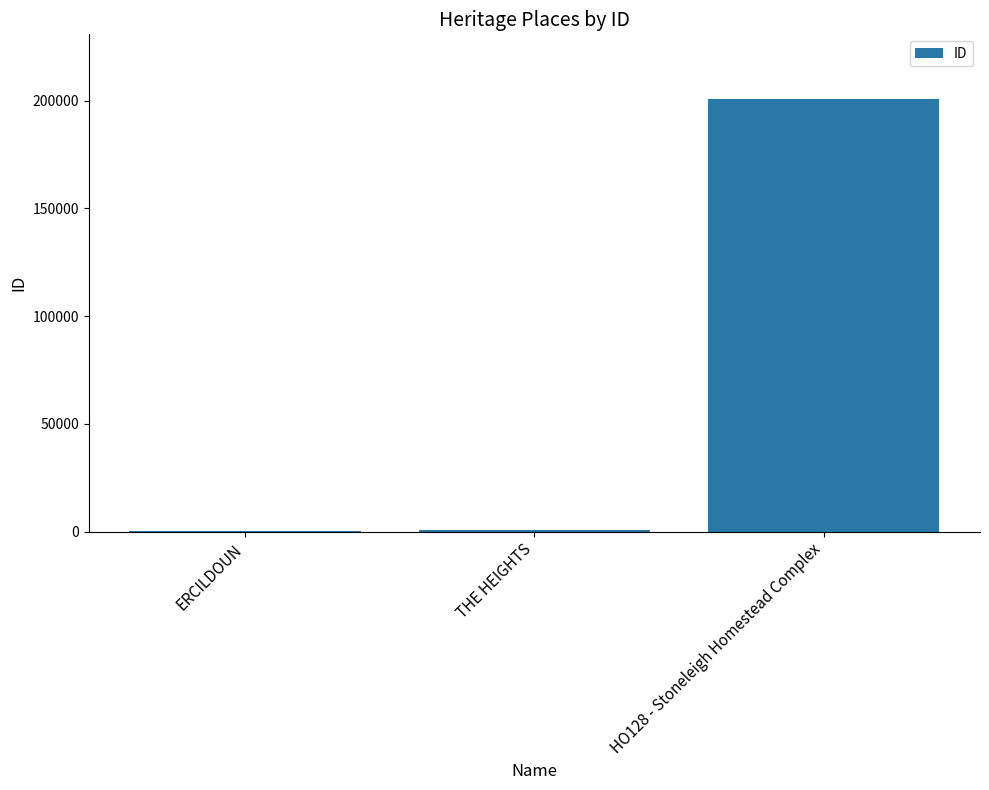

What is the sum of all values?

201375